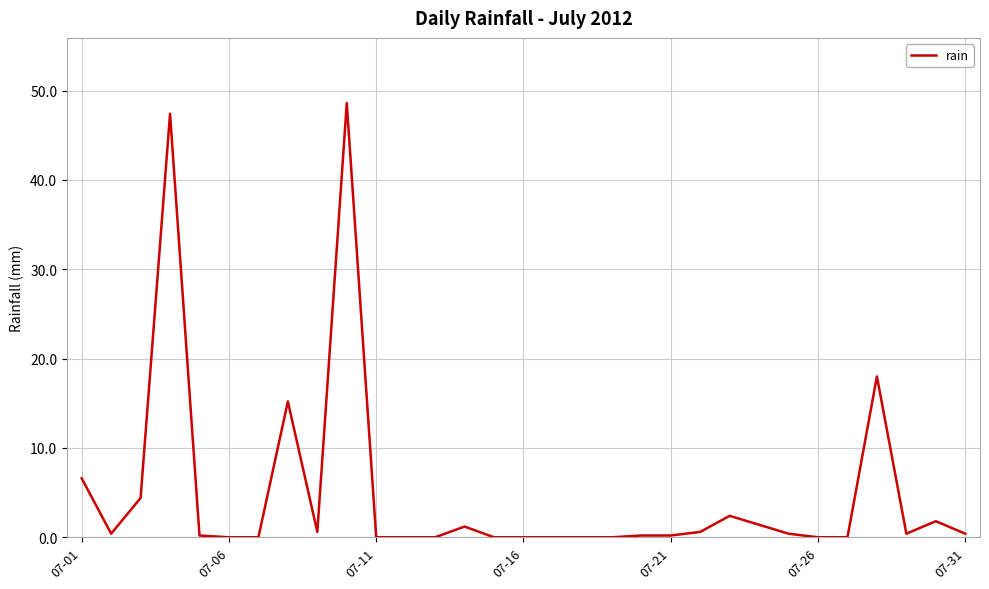

What is the maximum value shown in the chart?

48.6